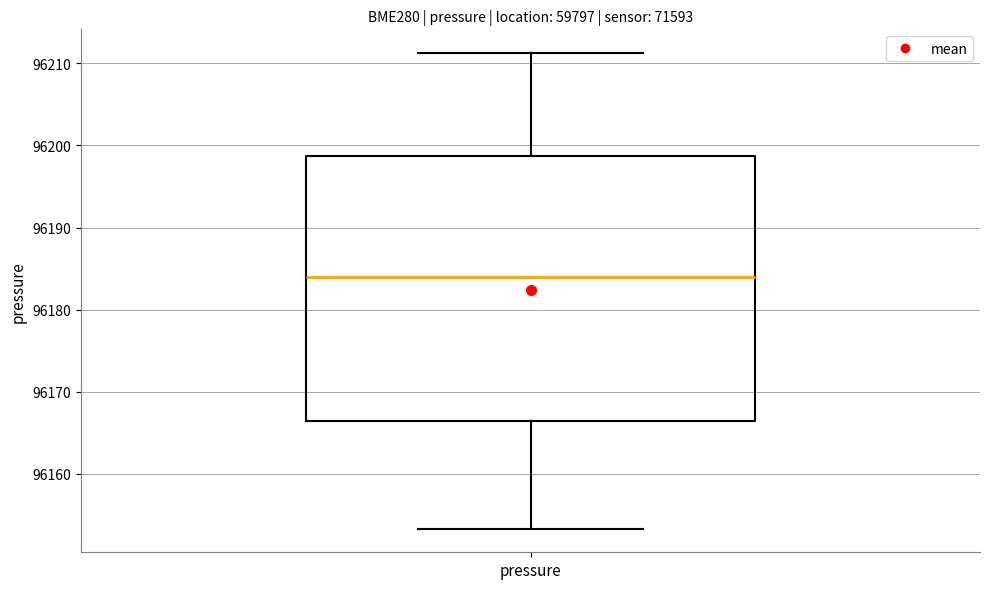

Where is the upper edge of the box for pressure on the y-axis? The values are not printed on the chart, so give them approximately, as read against the axis.

96199